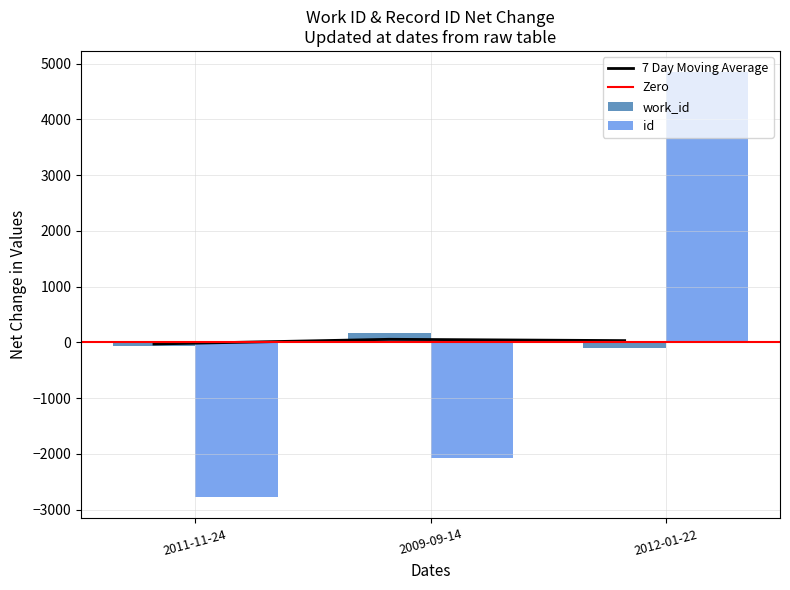

Where is id nearest to the value 1033?

2009-09-14